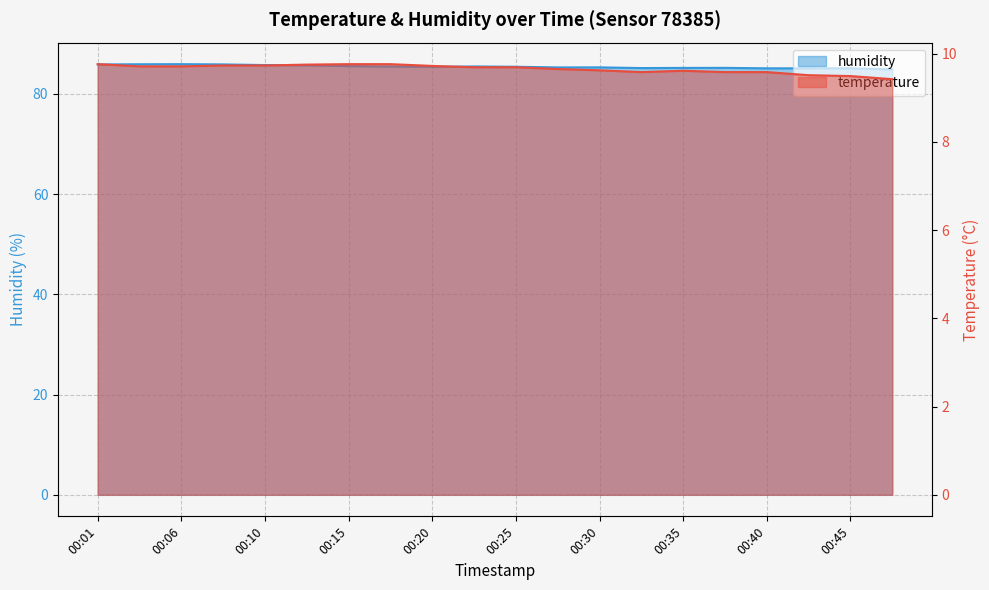

Which series changed the most between 00:20 and 00:32?

humidity